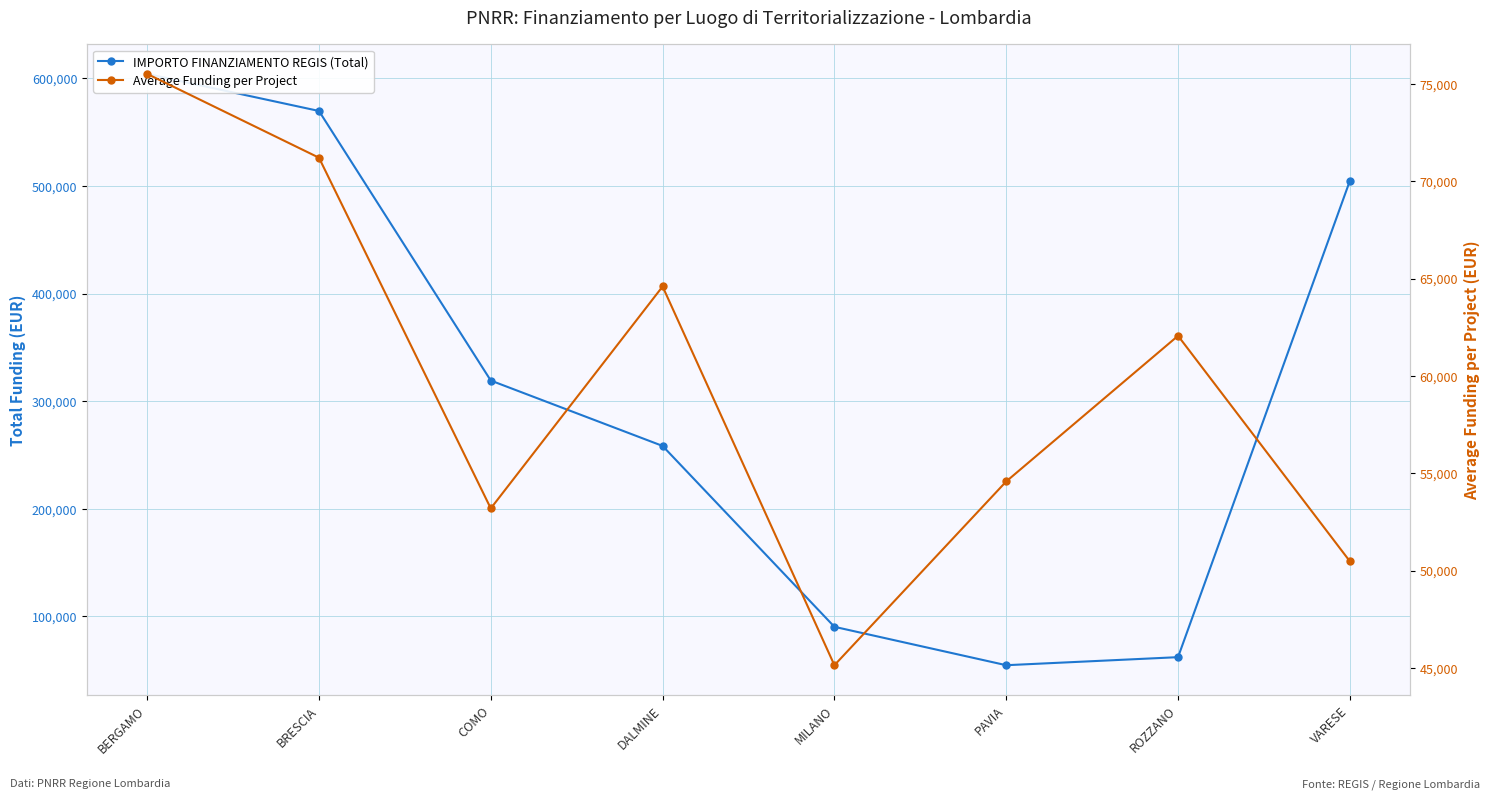

Reading left to right, what are all the values shown in this chart?

IMPORTO FINANZIAMENTO REGIS (Total): BERGAMO=604171.5	BRESCIA=569718.5	COMO=319156.8	DALMINE=258386.7	MILANO=90268.6	PAVIA=54577.6	ROZZANO=62062.4	VARESE=504747.5
Average Funding per Project: BERGAMO=75521.4	BRESCIA=71214.8	COMO=53192.8	DALMINE=64596.7	MILANO=45134.3	PAVIA=54577.6	ROZZANO=62062.4	VARESE=50474.8